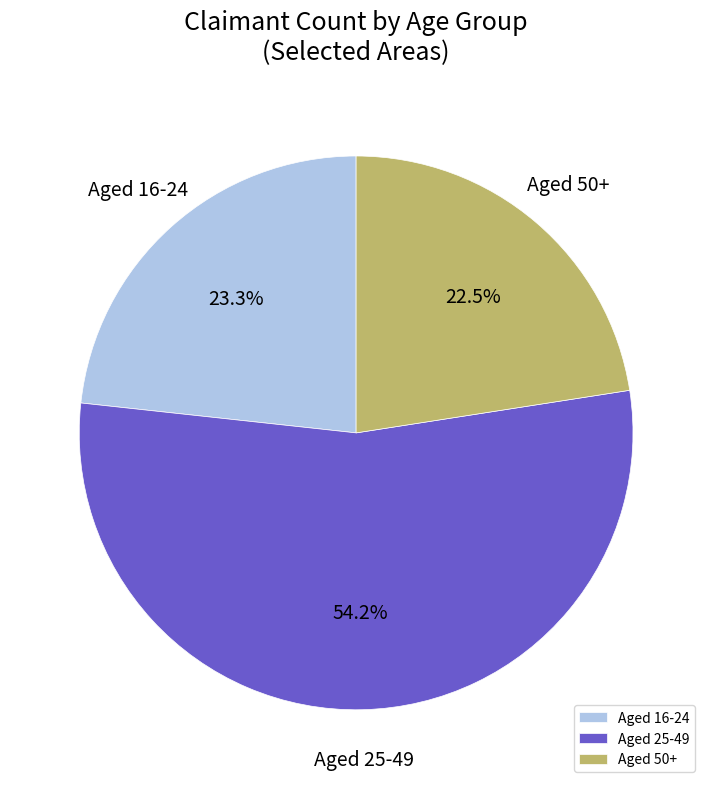

Does any single category account for the majority?

Yes